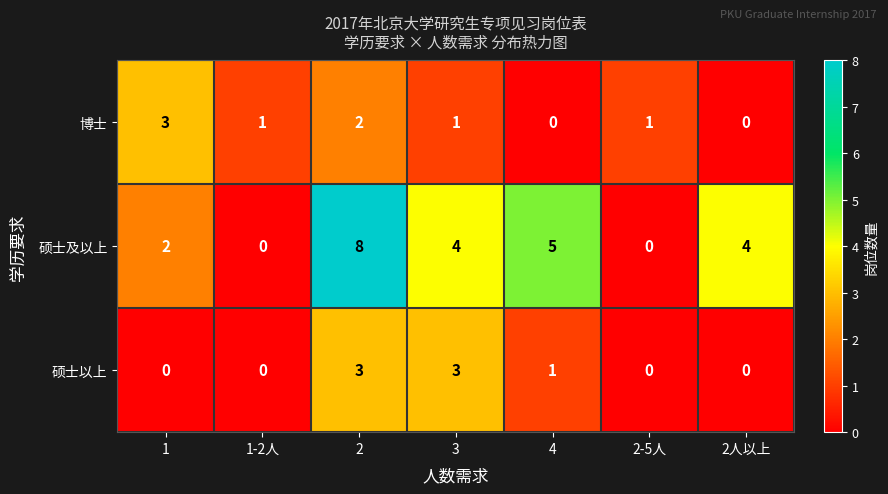

Between 3 and 2-5人, which series saw the biggest shift?

硕士及以上